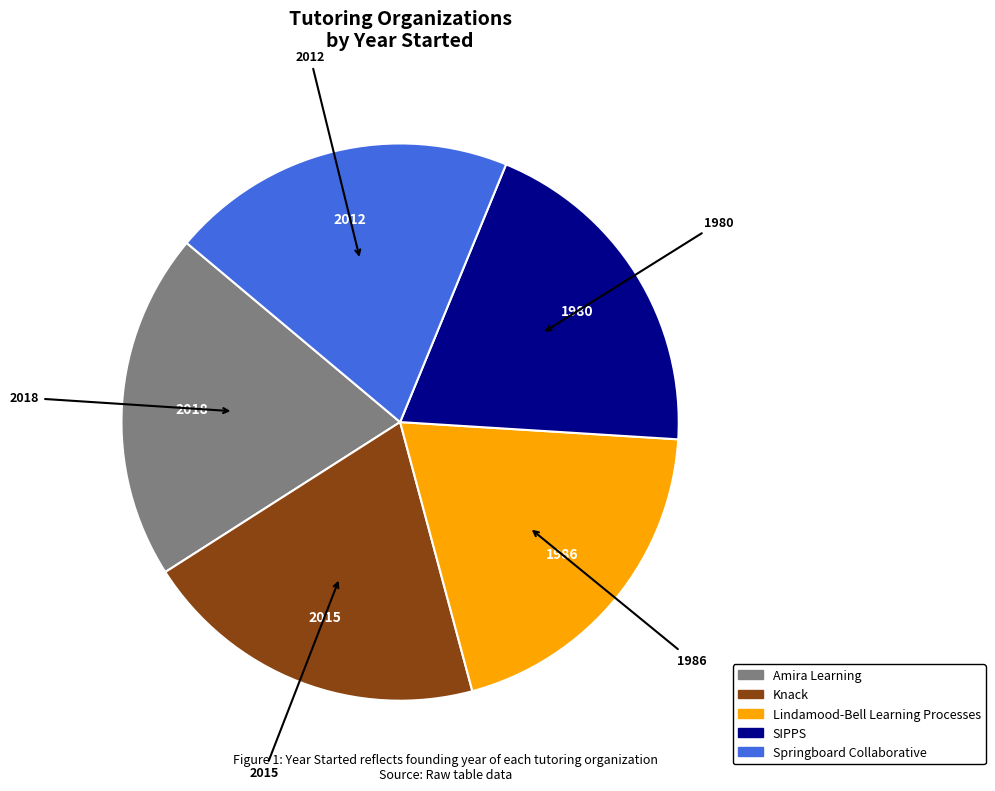

Is there any slice that represents more than half of the pie?

No